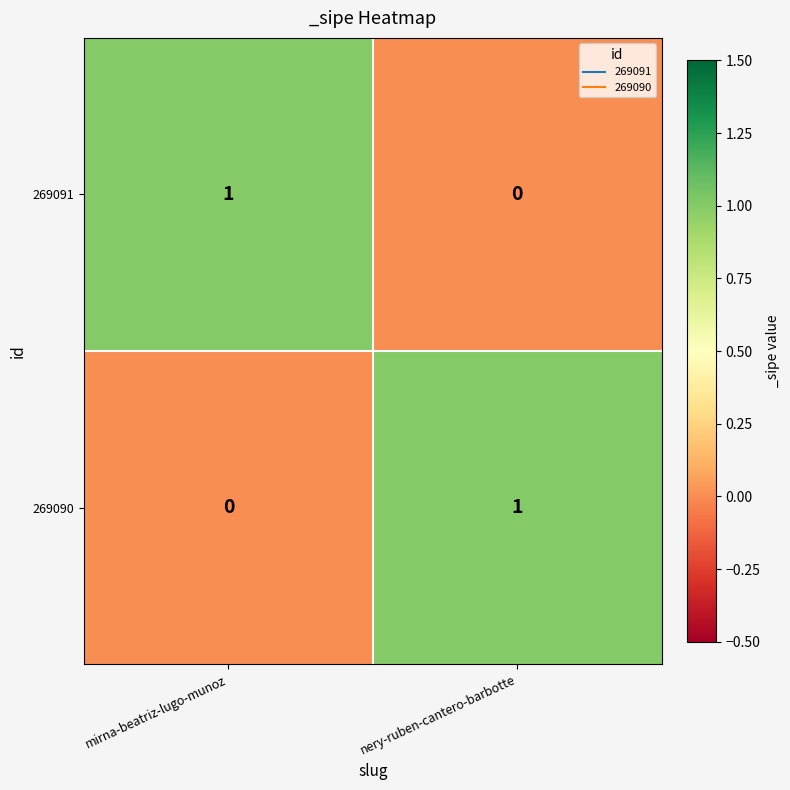

Reading left to right, transcribe all the data shown in this chart.

269091: 1	0
269090: 0	1